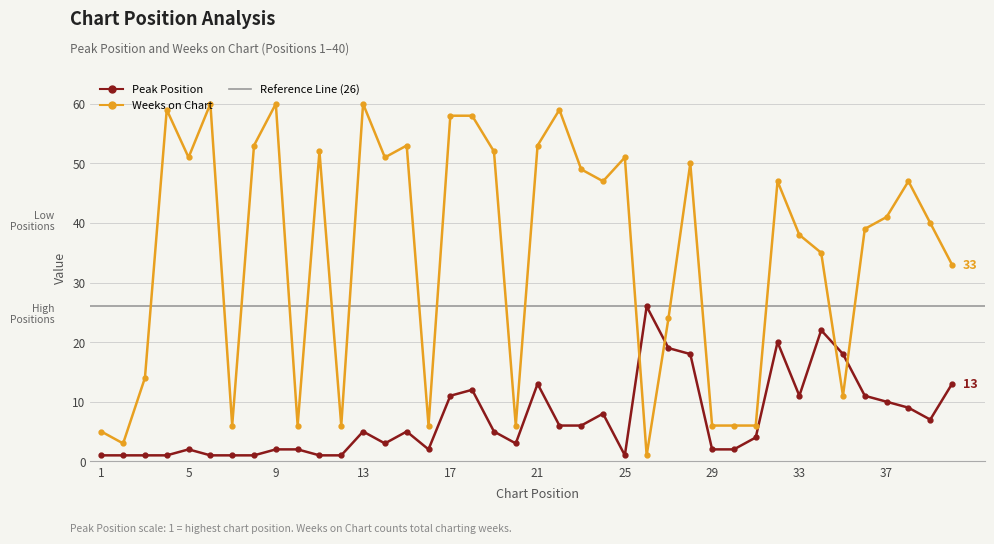

Reading right to left, transcribe all the data shown in this chart.

Peak Position: 13	7	9	10	11	18	22	11	20	4	2	2	18	19	26	1	8	6	6	13	3	5	12	11	2	5	3	5	1	1	2	2	1	1	1	2	1	1	1	1
Weeks on Chart: 33	40	47	41	39	11	35	38	47	6	6	6	50	24	1	51	47	49	59	53	6	52	58	58	6	53	51	60	6	52	6	60	53	6	60	51	59	14	3	5